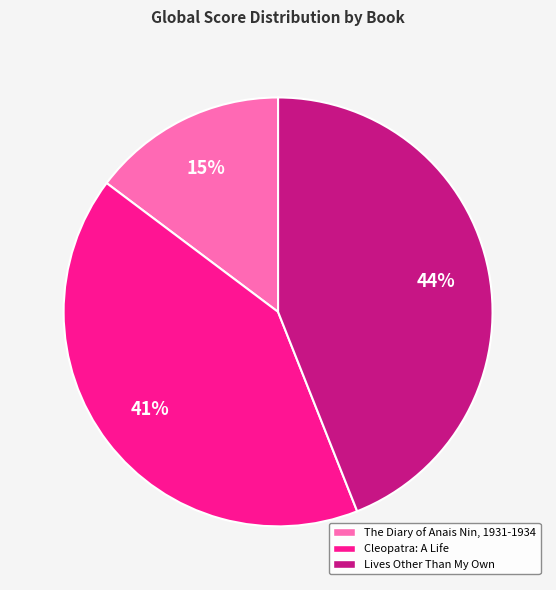

To the nearest percent, what is the difference between the Lives Other Than My Own and Cleopatra: A Life slice percentages?

3%